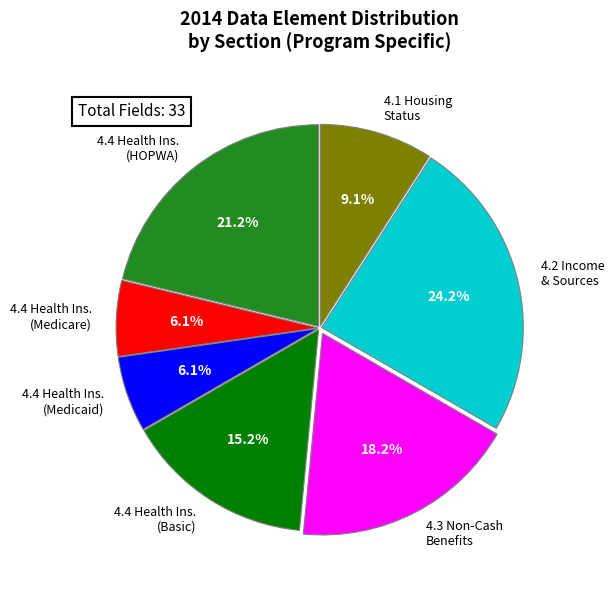

Is 4.4 Health Ins. (Basic) the majority of the pie?

No